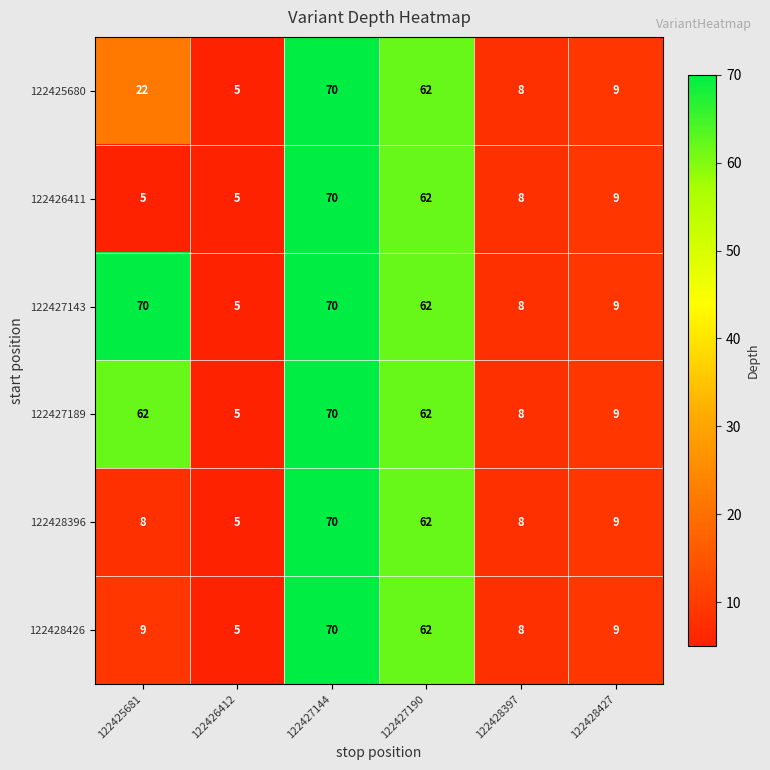

What value does the 122426411 series have at 122428427, to the nearest 10?

10